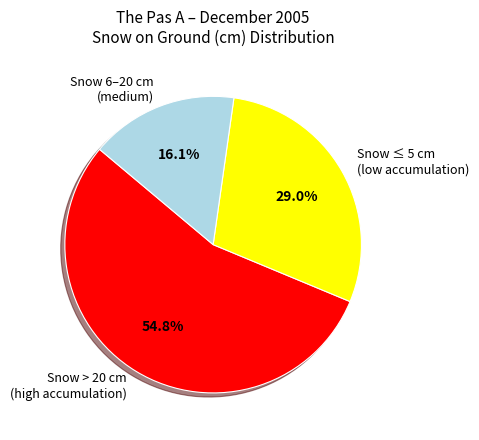

How many segments does this pie chart have?

3